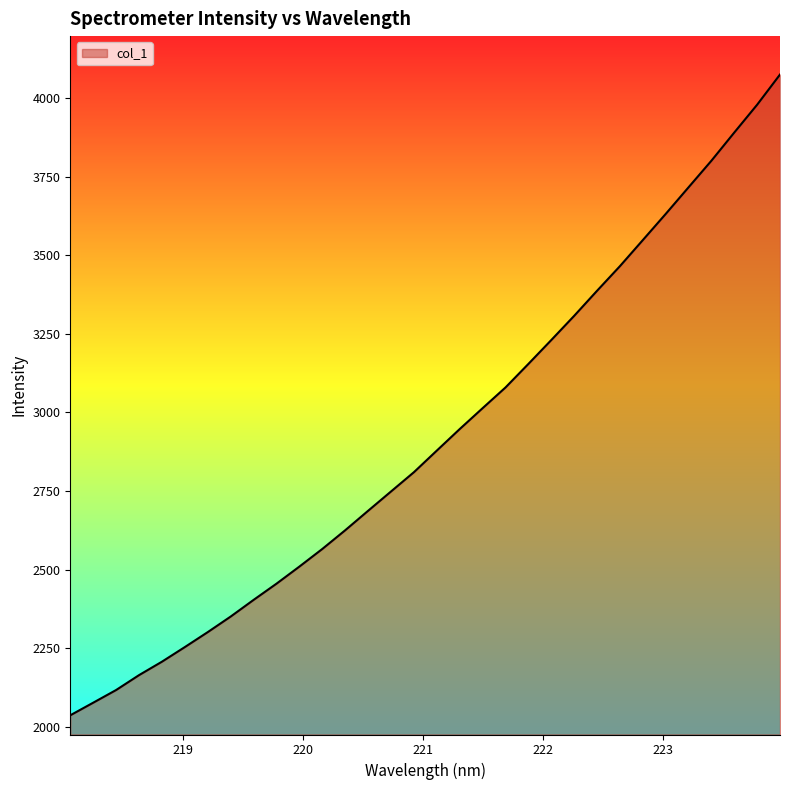

What is the minimum value shown in the chart?

2036.4